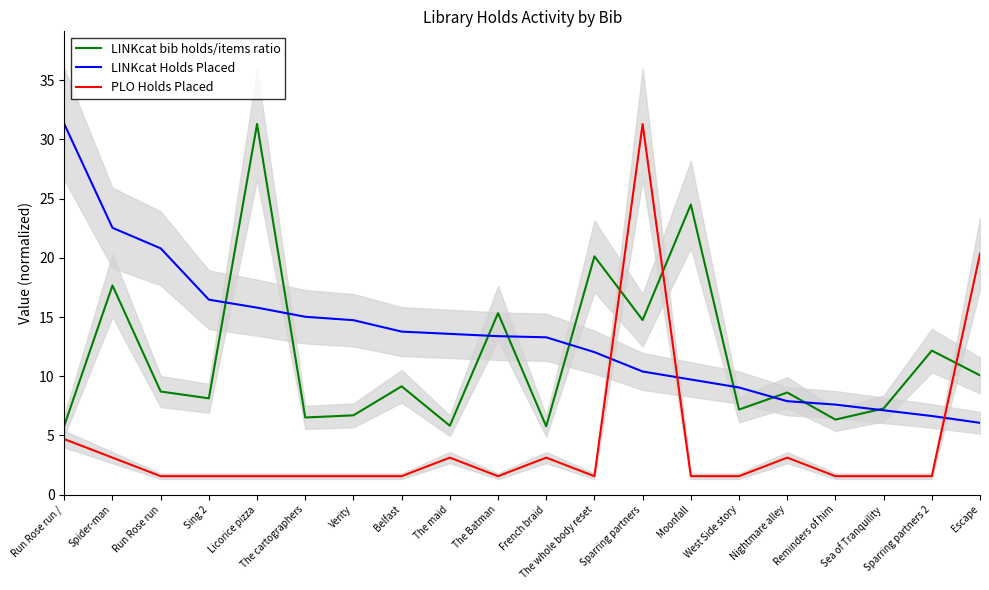

What is the highest value of the LINKcat Holds Placed series?

31.3